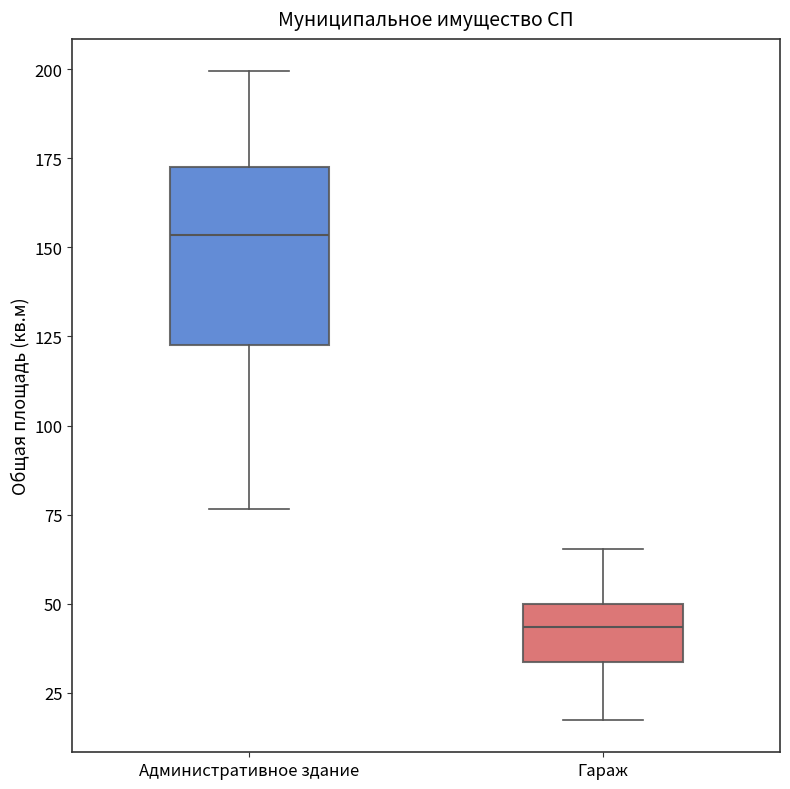

Reading left to right, read every box against the y-axis: the position of its median line, the range the box covers, and the ends of its whiskers. The values are not printed on the chart, so give them approximately, as read against the axis.

Административное здание: median 155, box 125 to 175, whiskers 75 to 200
Гараж: median 45, box 35 to 50, whiskers 15 to 65